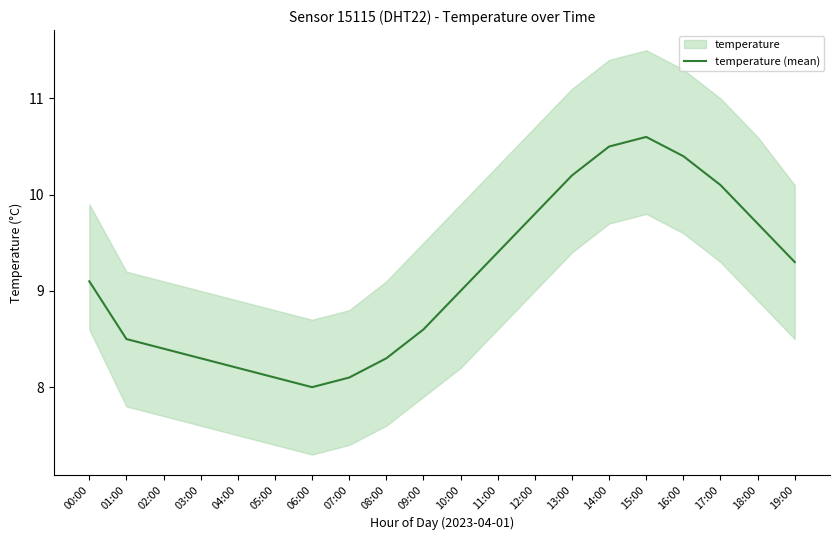

Rank the categories by value from highest to lowest.

15:00, 14:00, 16:00, 13:00, 17:00, 12:00, 18:00, 11:00, 19:00, 00:00, 10:00, 09:00, 01:00, 02:00, 03:00, 08:00, 04:00, 05:00, 07:00, 06:00